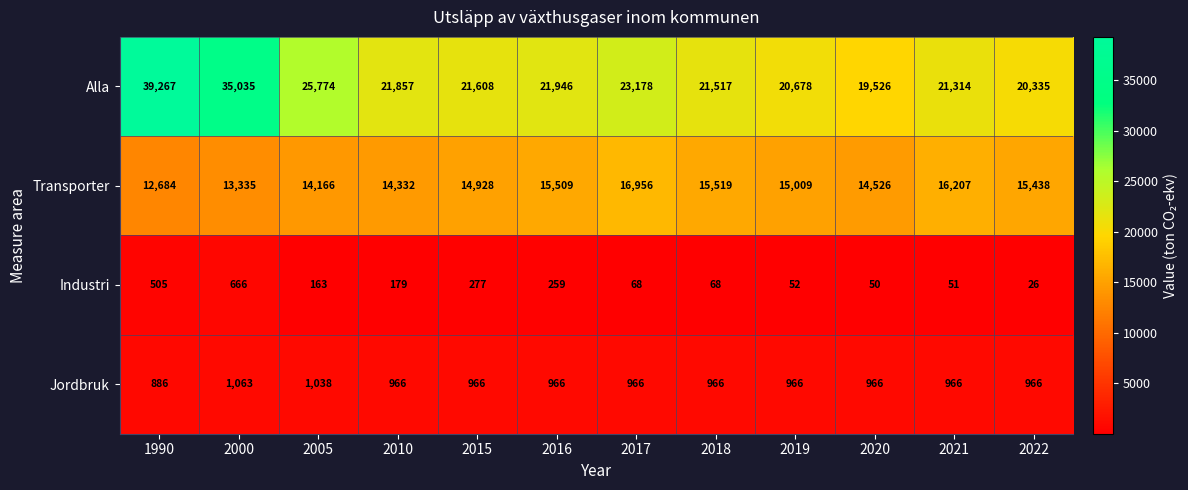

Rank the series at 1990 from lowest to highest value.

Industri, Jordbruk, Transporter, Alla